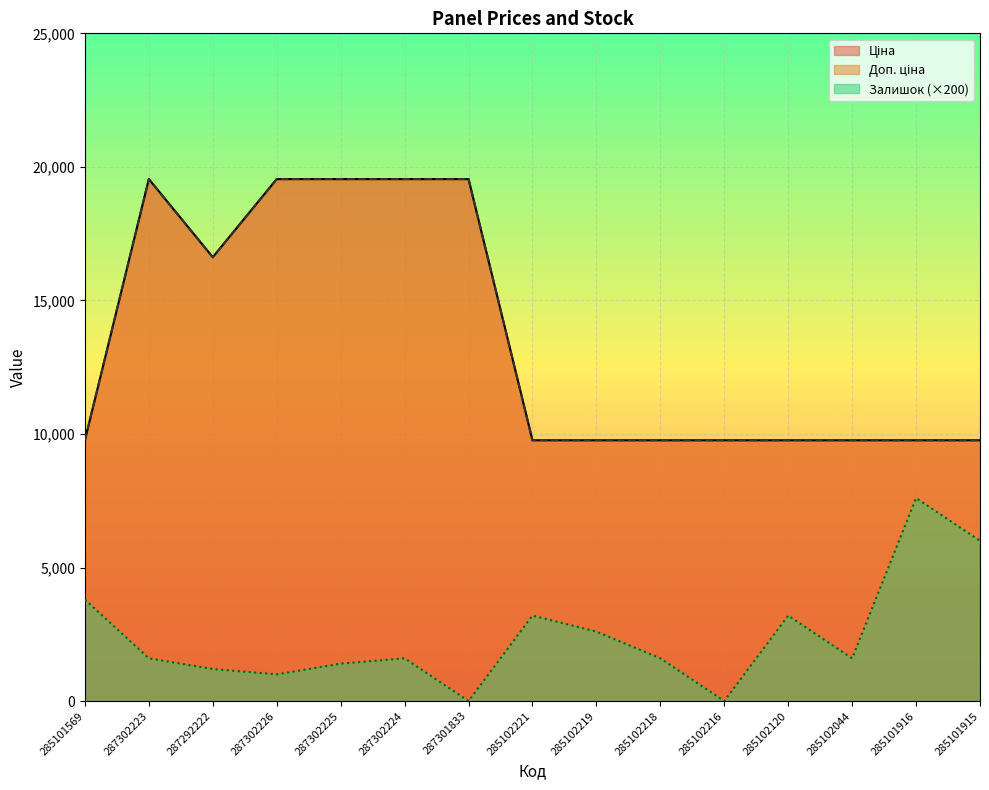

At which category is the sum across all series the highest?

287302223